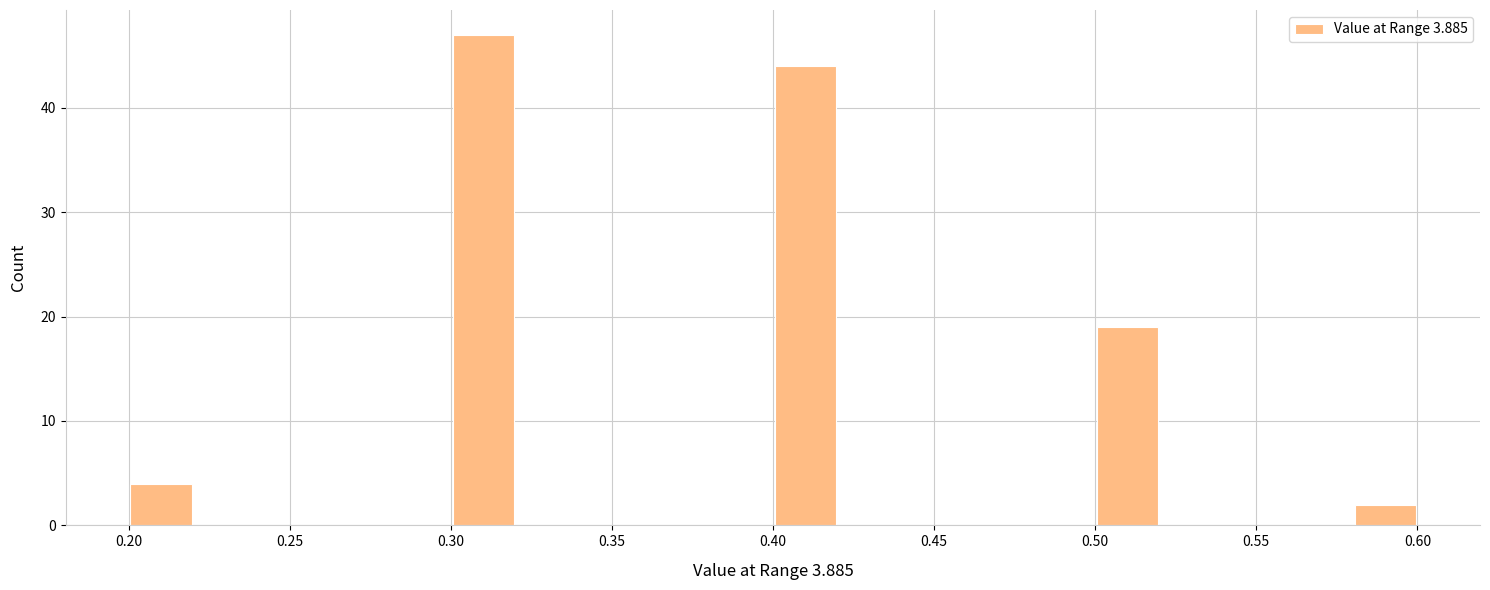

What is the height of the bar covering 0.30 to 0.32 on the x-axis? The values are not printed on the chart, so give them approximately, as read against the axis.

47